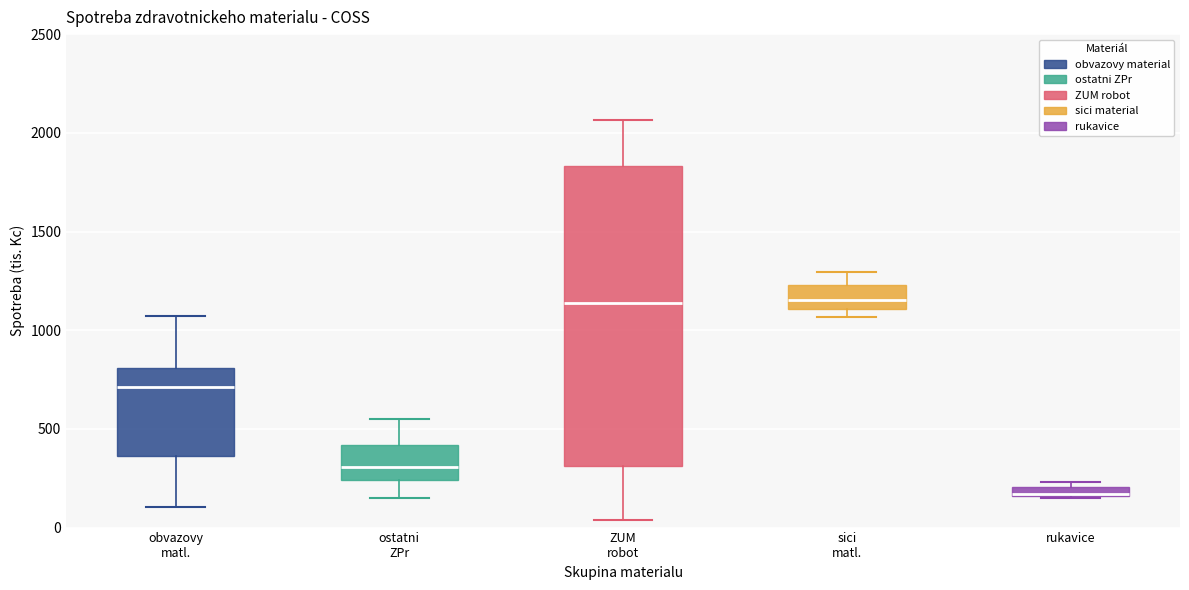

Where does the median line of the box for ZUM robot sit on the y-axis? The values are not printed on the chart, so give them approximately, as read against the axis.

1150